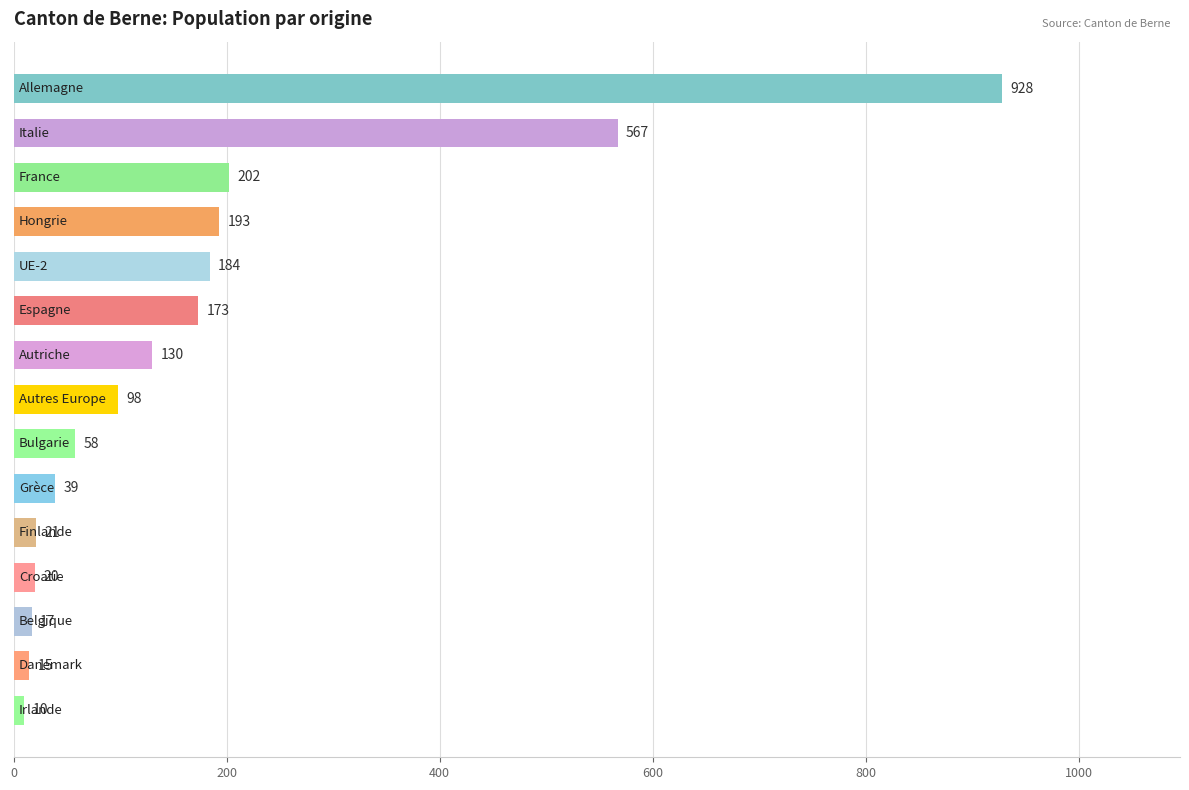

How many bars are there in total?

15